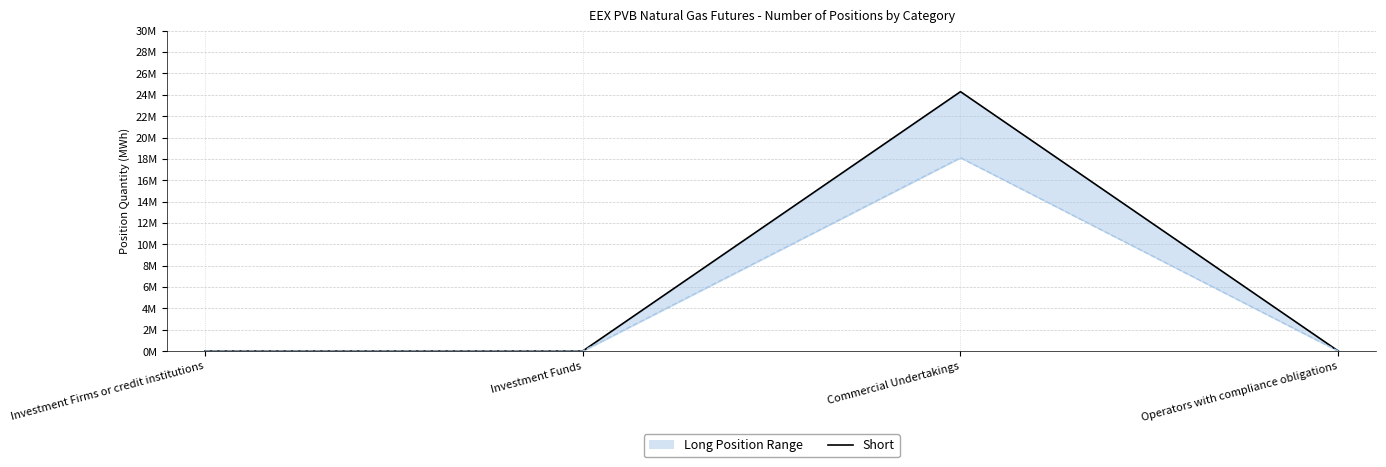

Which has a higher value, Commercial Undertakings or Investment Funds?

Commercial Undertakings